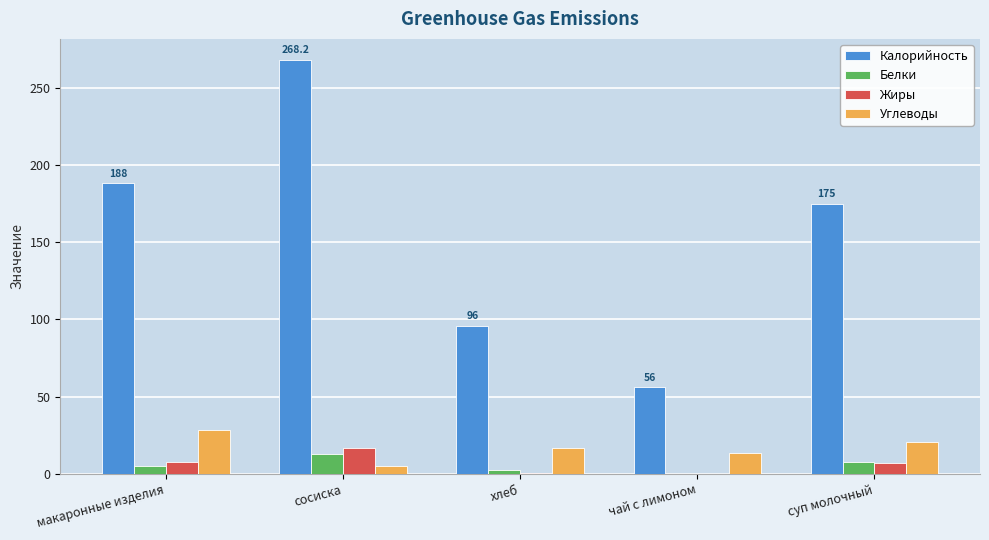

What is the maximum value for Калорийность?

268.2